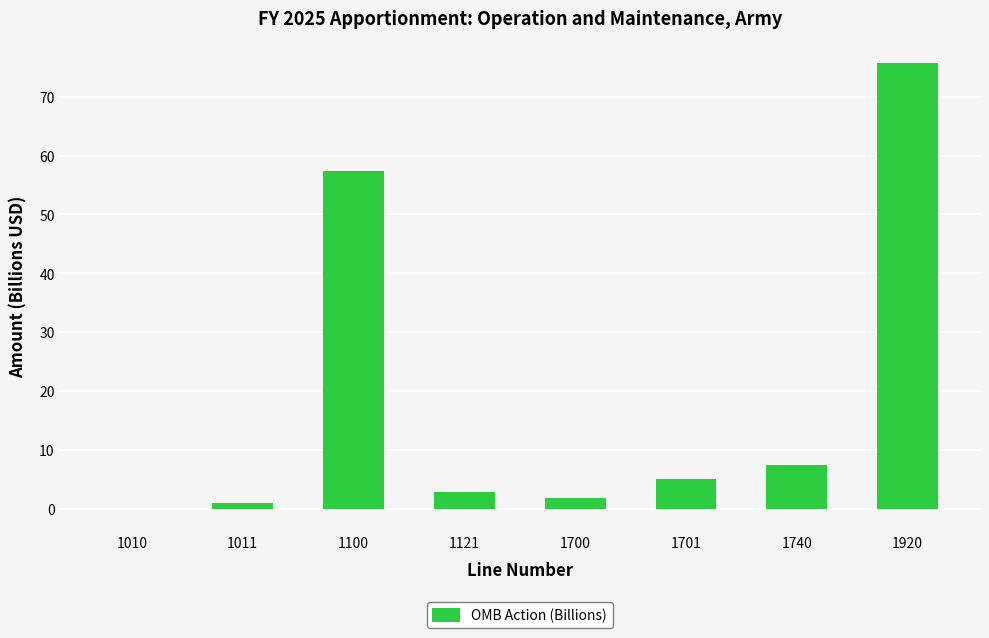

What is the sum of the values at 1700 and 1740?

9.3